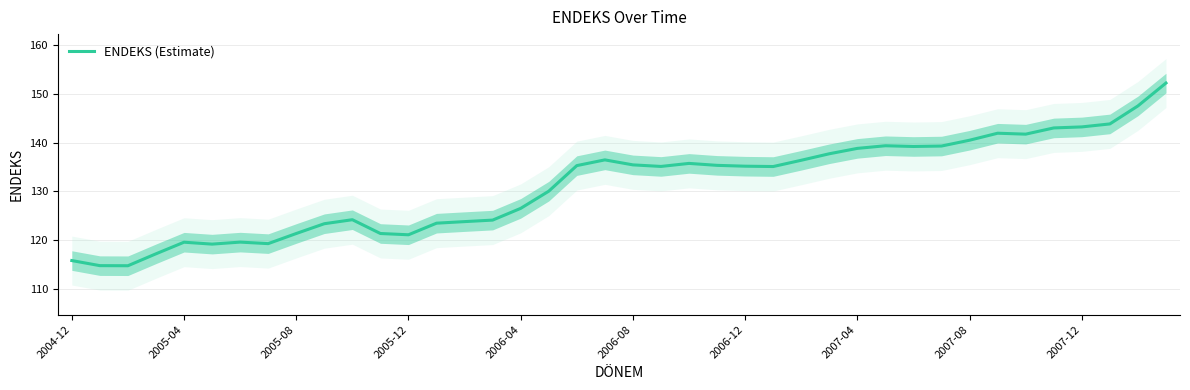

What position from the left is 18?

19